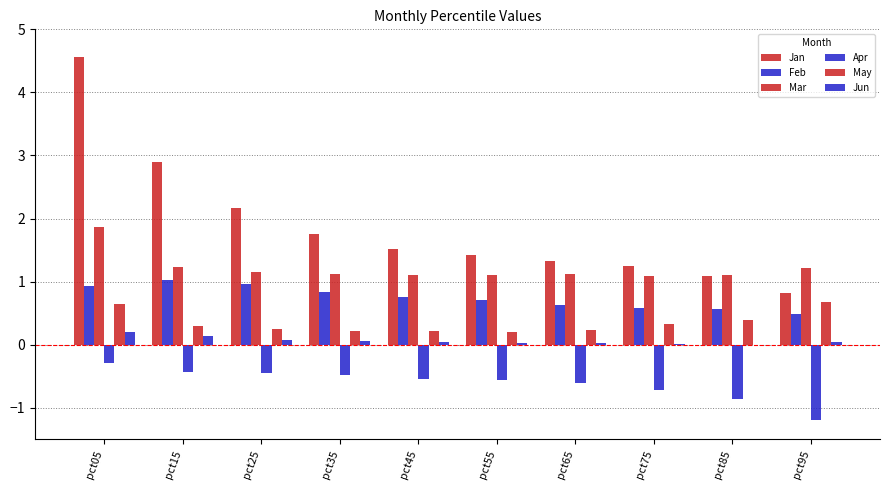

What is the spread (max minus min) of values at pct75?

2.0